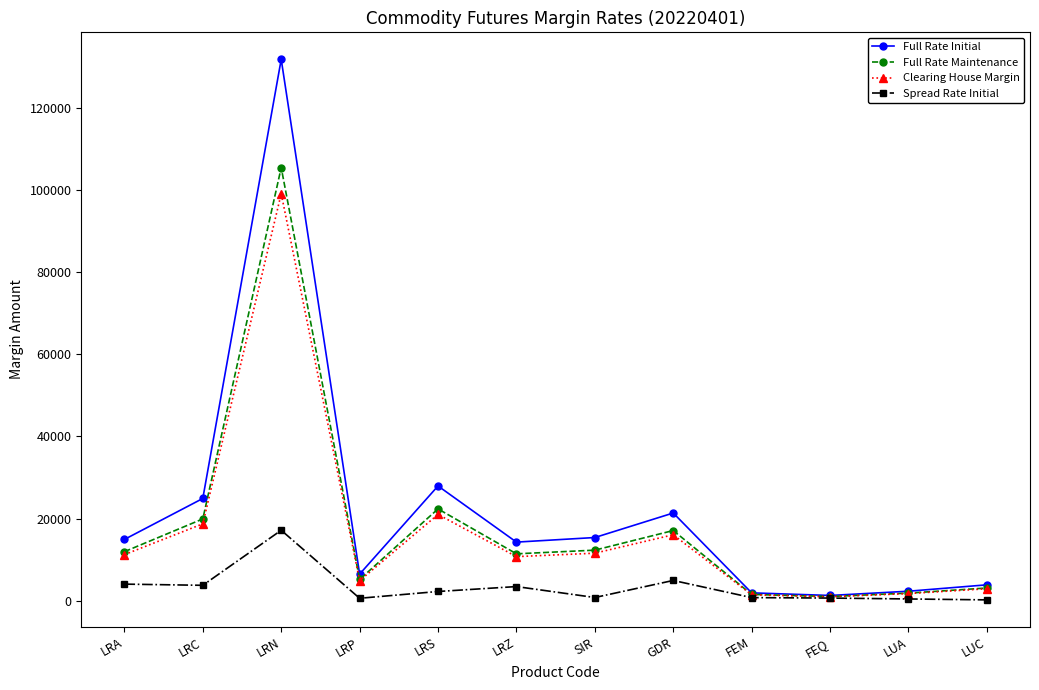

How many data points in Full Rate Initial are less than 14909?

6